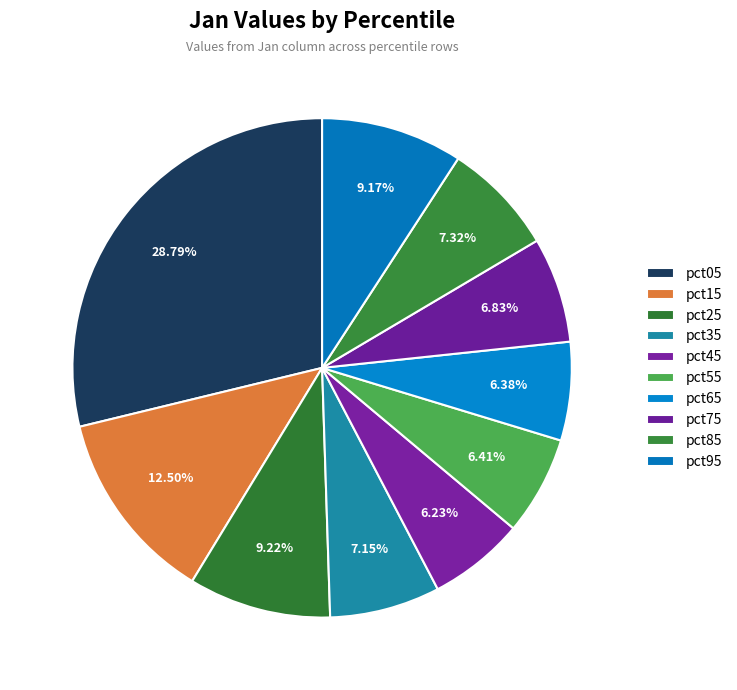

What percentage is the pct95 slice, to the nearest percent?

9%